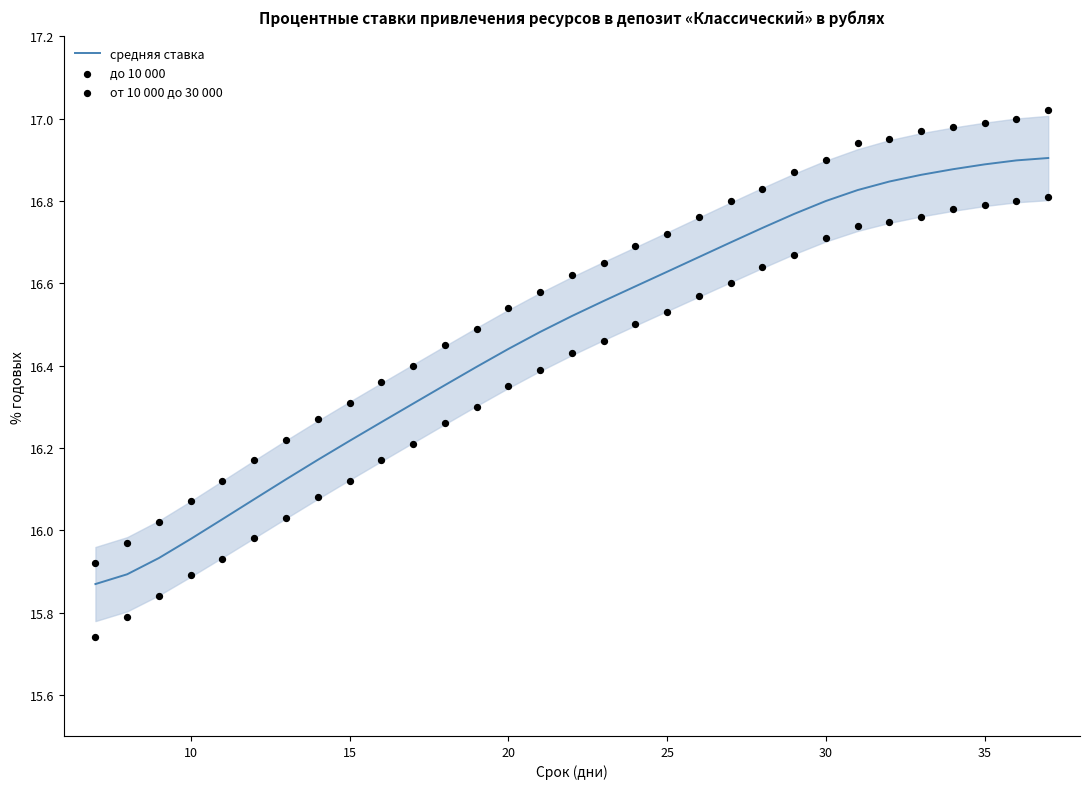

Which series reaches the minimum Y coordinate?

до 10 000